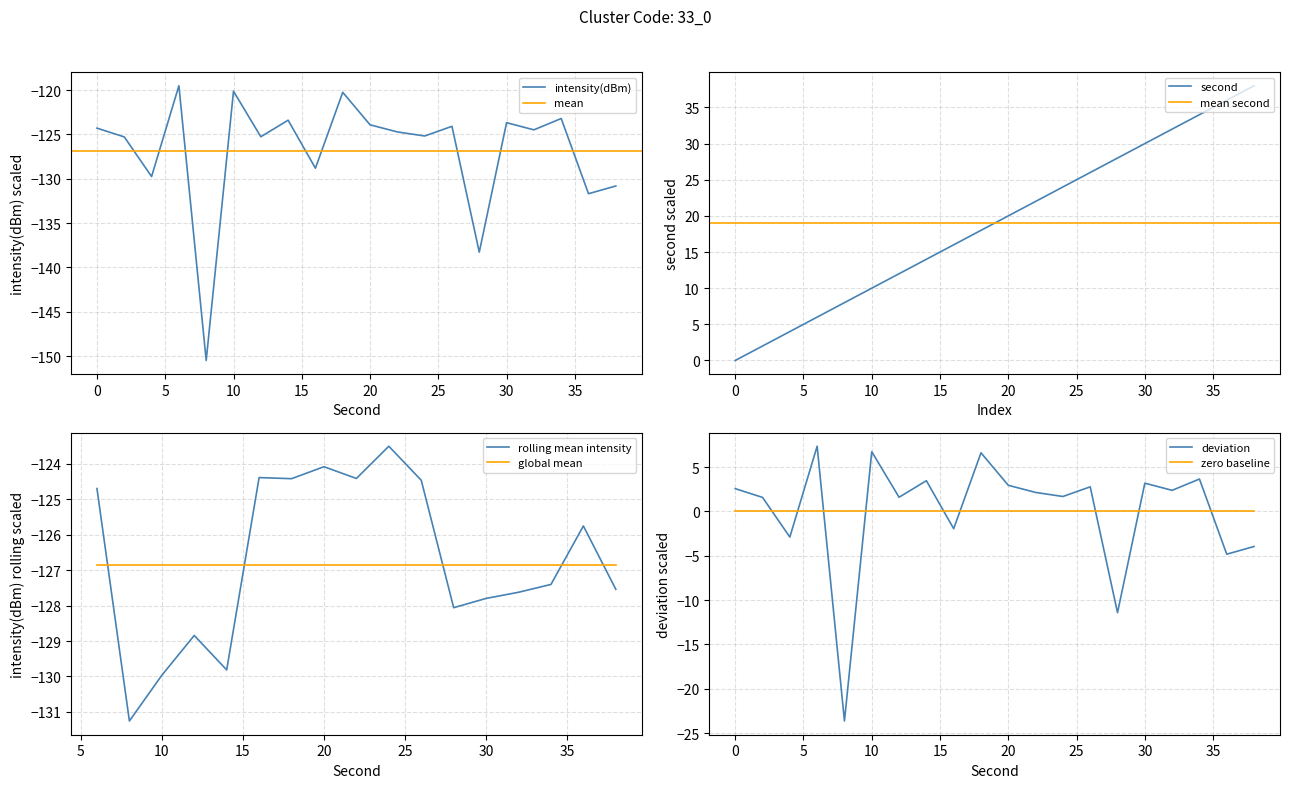

Which series changed the most between 14 and 18?

second